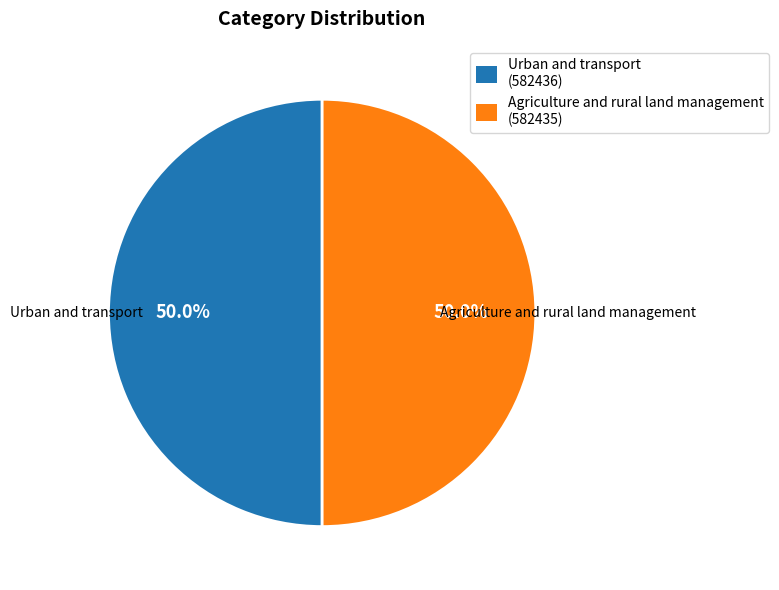

Is it true that Agriculture and rural land management is 50% of the pie?

True